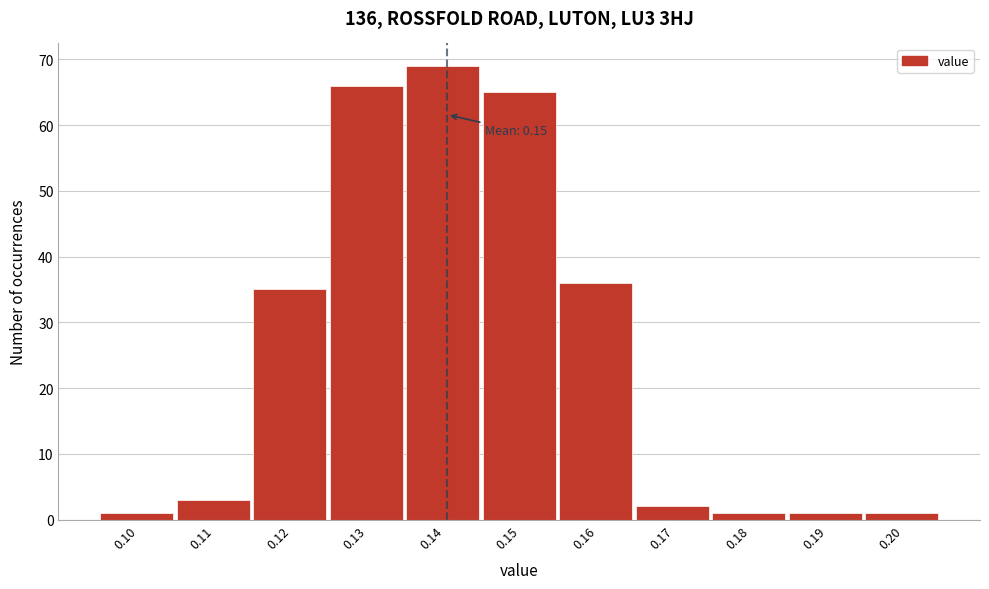

Reading left to right, what are all the values shown in this chart?

0.10=1	0.11=3	0.12=35	0.13=66	0.14=69	0.15=65	0.16=36	0.17=2	0.18=1	0.19=1	0.20=1